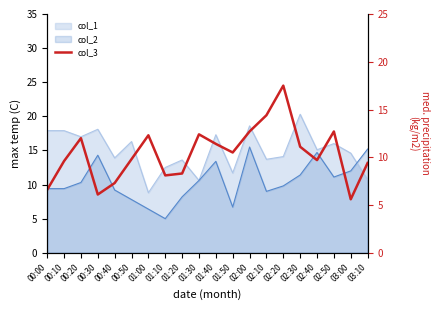

What is the difference between the second highest and second lowest values?

8.3